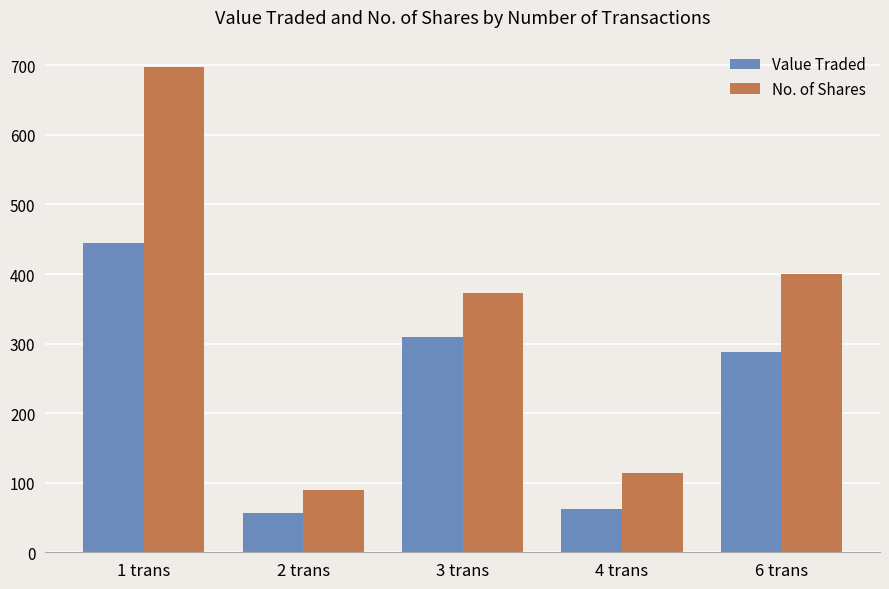

How many bars are there in each group?

2